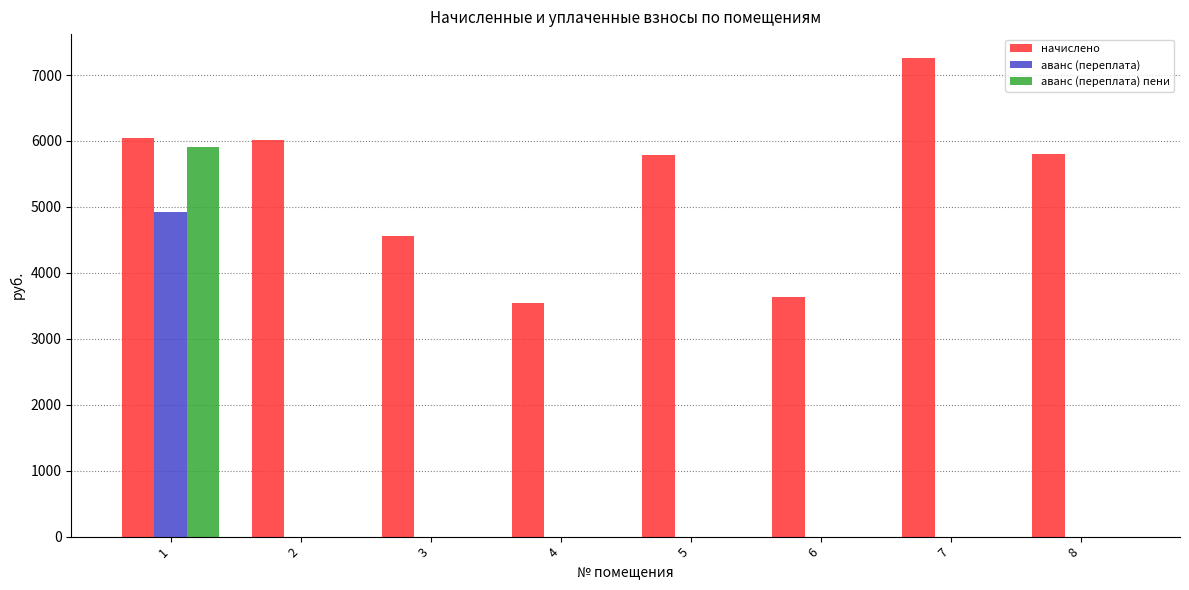

What is the total value across all series at 7?

7257.6